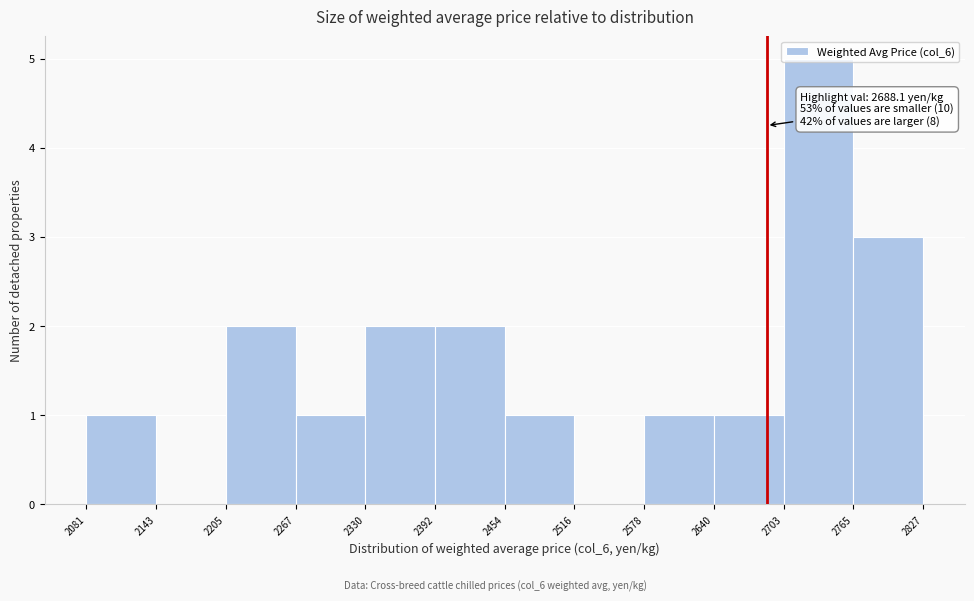

Over which range of the x-axis is the bar tallest?

2703 to 2765